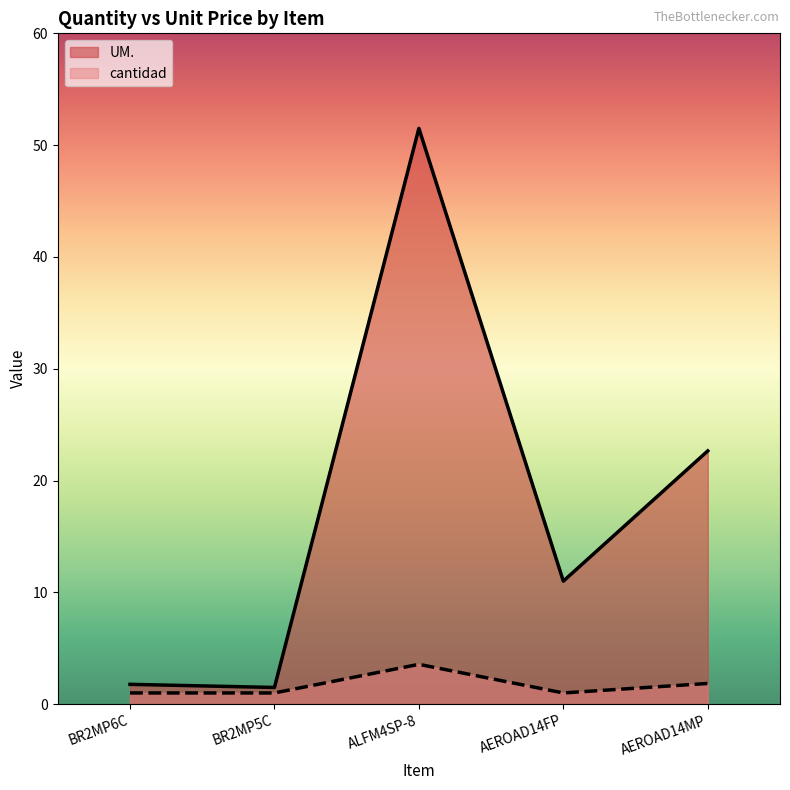

Reading left to right, list all the values displayed in this chart.

UM.: BR2MP6C=1.8	BR2MP5C=1.5	ALFM4SP-8=51.5	AEROAD14FP=11.0	AEROAD14MP=22.6
cantidad: BR2MP6C=1.0	BR2MP5C=1.0	ALFM4SP-8=3.6	AEROAD14FP=1.0	AEROAD14MP=1.9